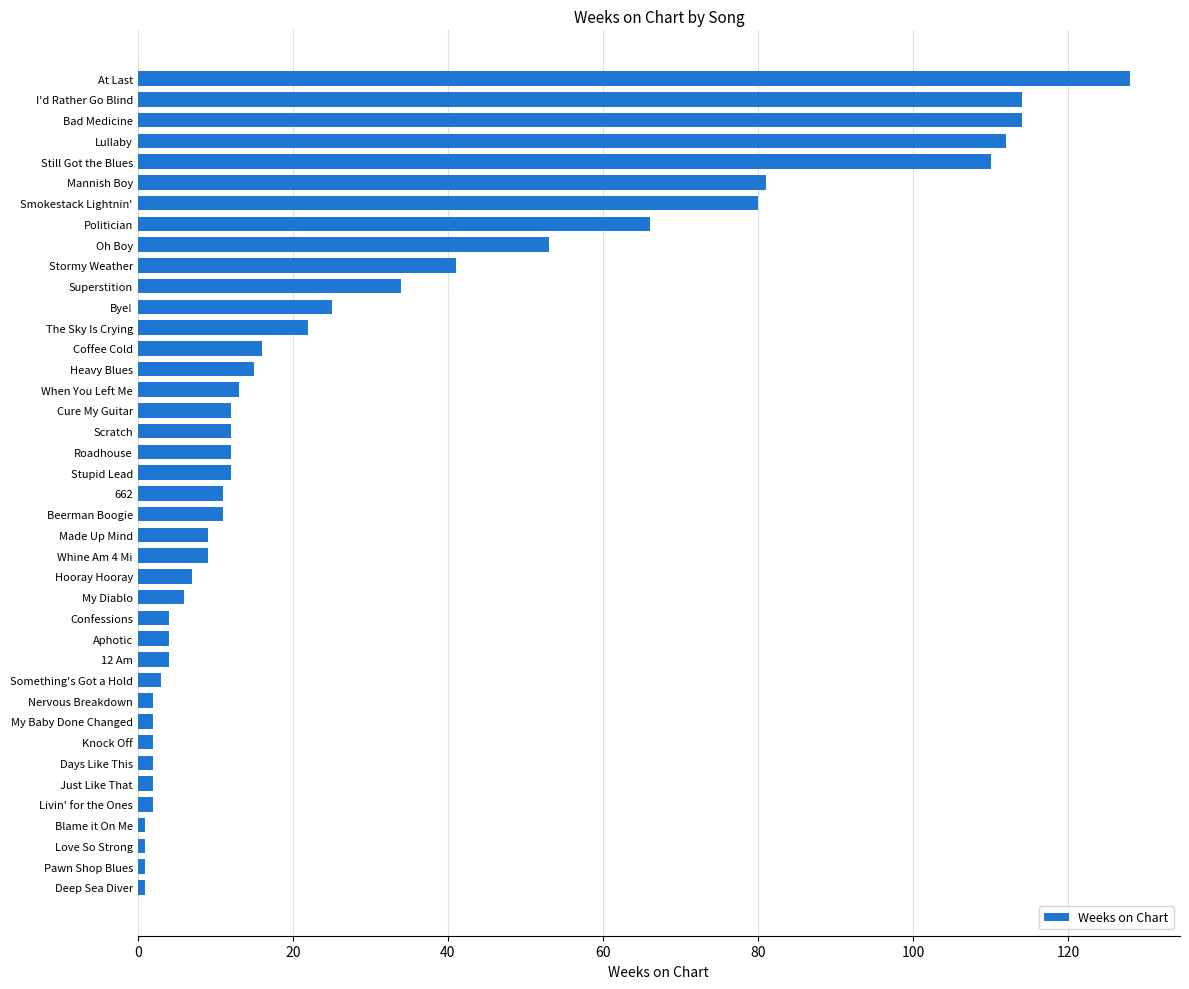

What is the difference between the values at Scratch and Something's Got a Hold?

9